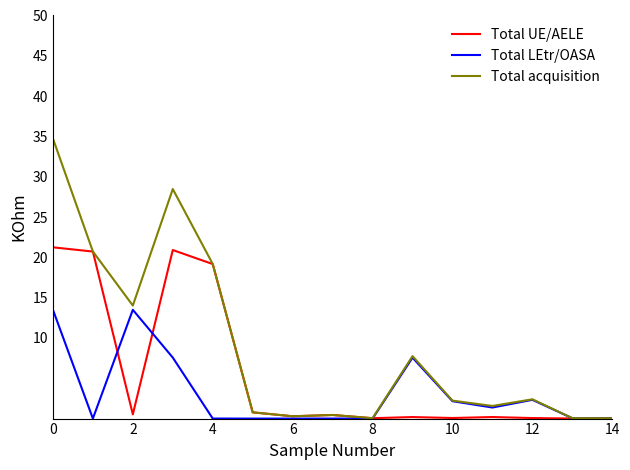

What is the highest value of the Total LEtr/OASA series?

13.5